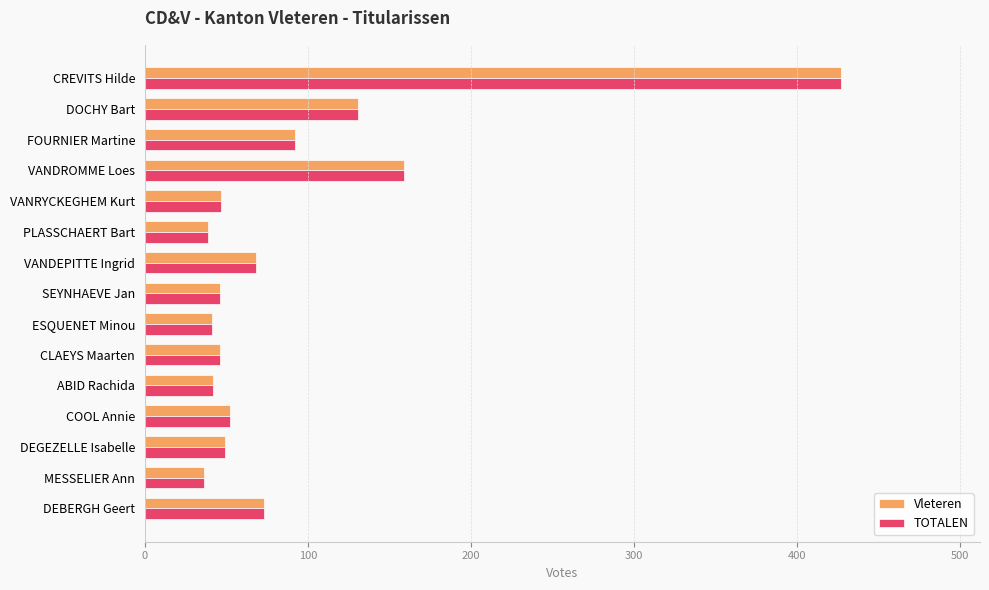

The value of Vleteren at VANDROMME Loes is 228. True or false?

False